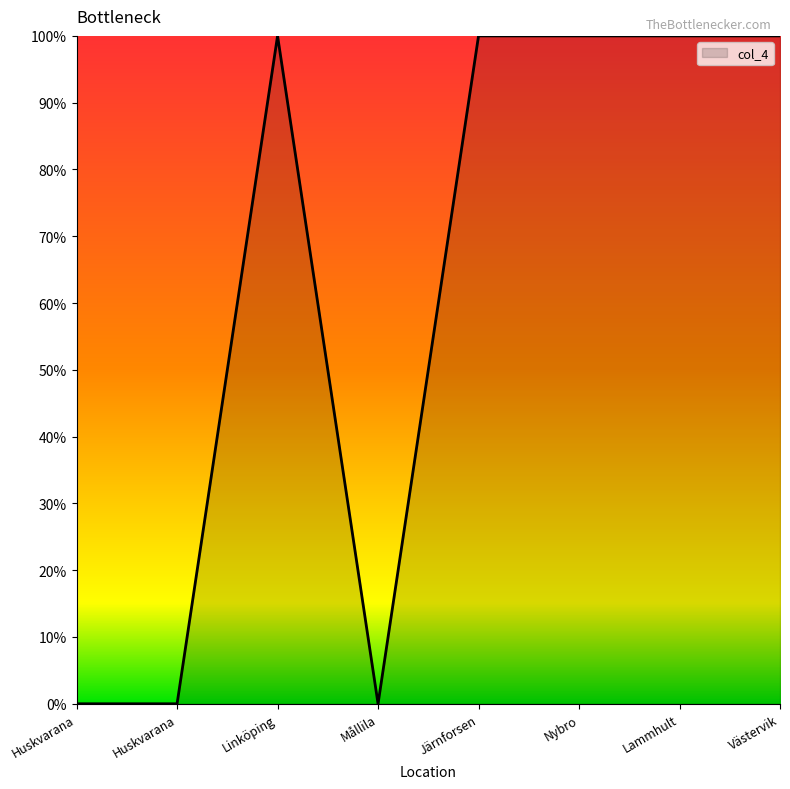

Does the chart display data point markers on the line(s)?

No